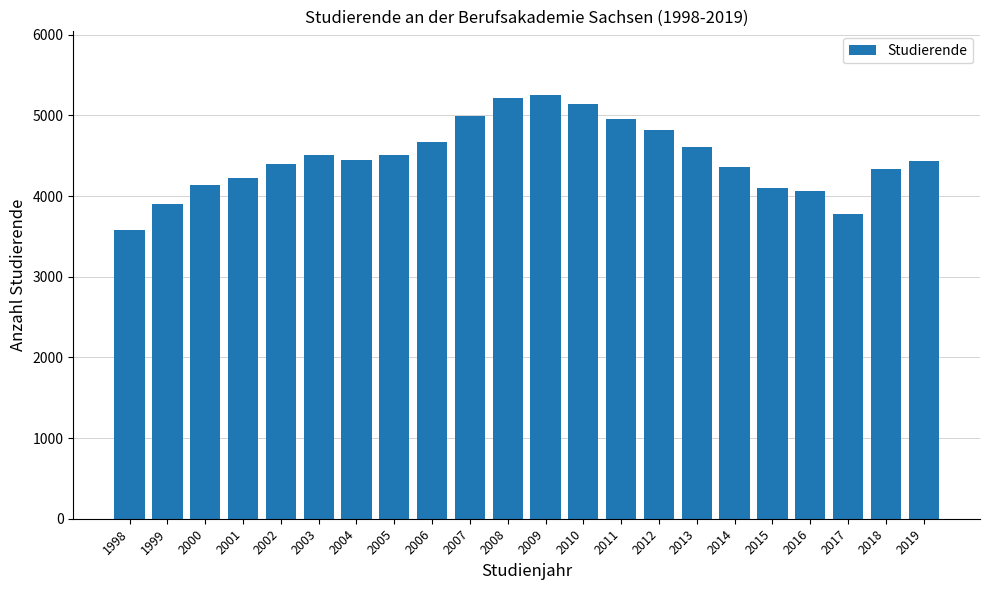

What is the value of the 16th bar from the left?

4602